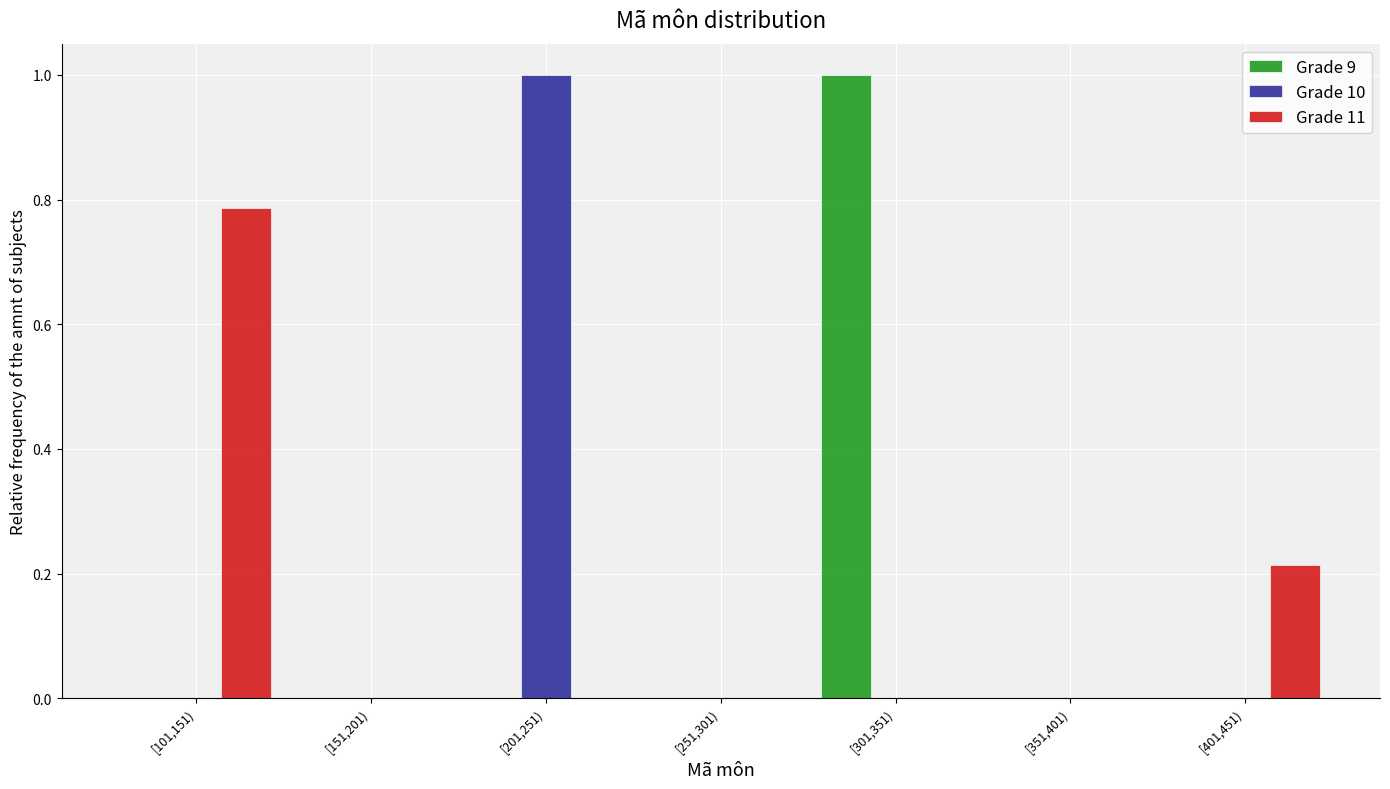

What is the maximum value shown in the chart?

1.0